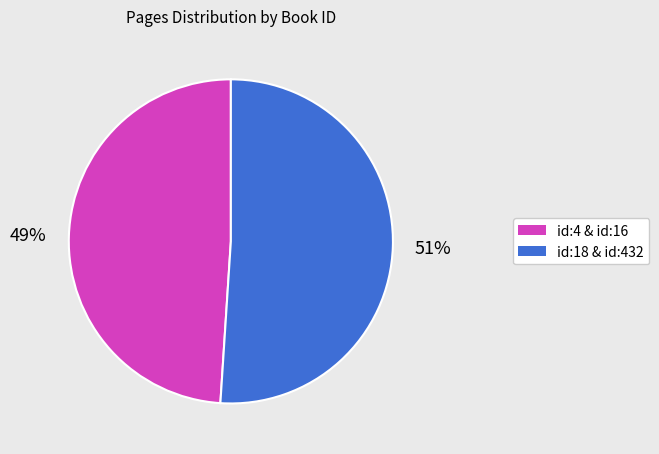

To the nearest percent, what is the average slice percentage?

50%